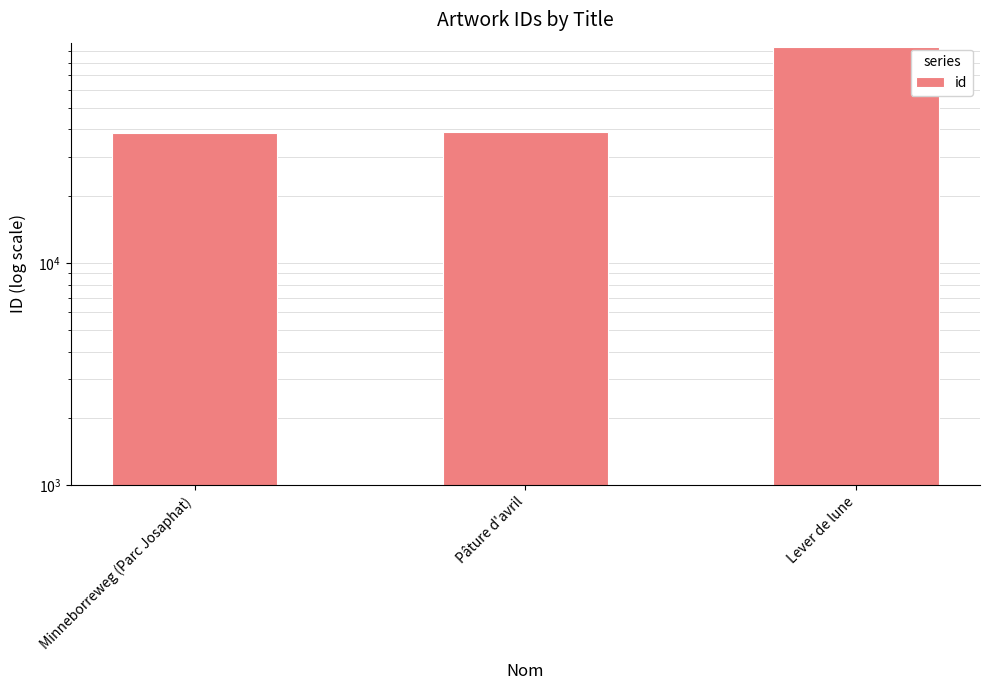

Between Lever de lune and Pâture d'avril, which is larger?

Lever de lune